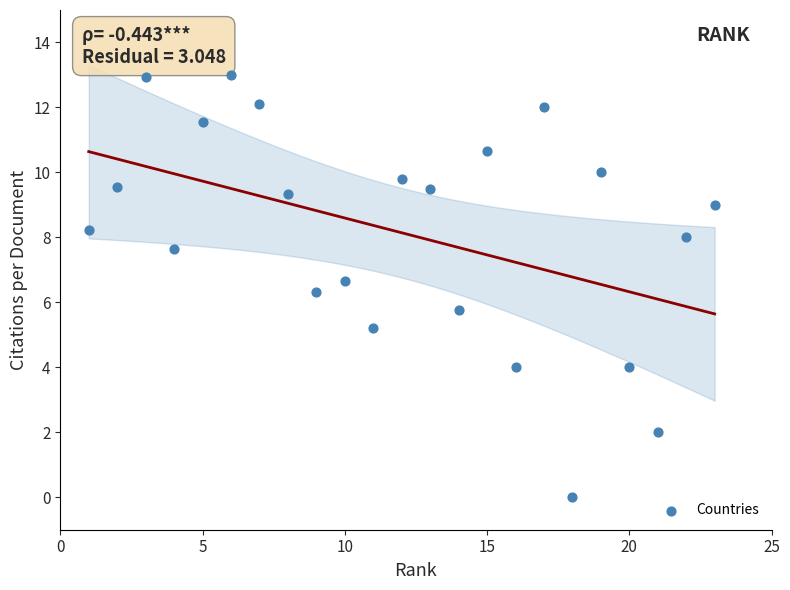

What is the range of X values (max minus min)?

22.0